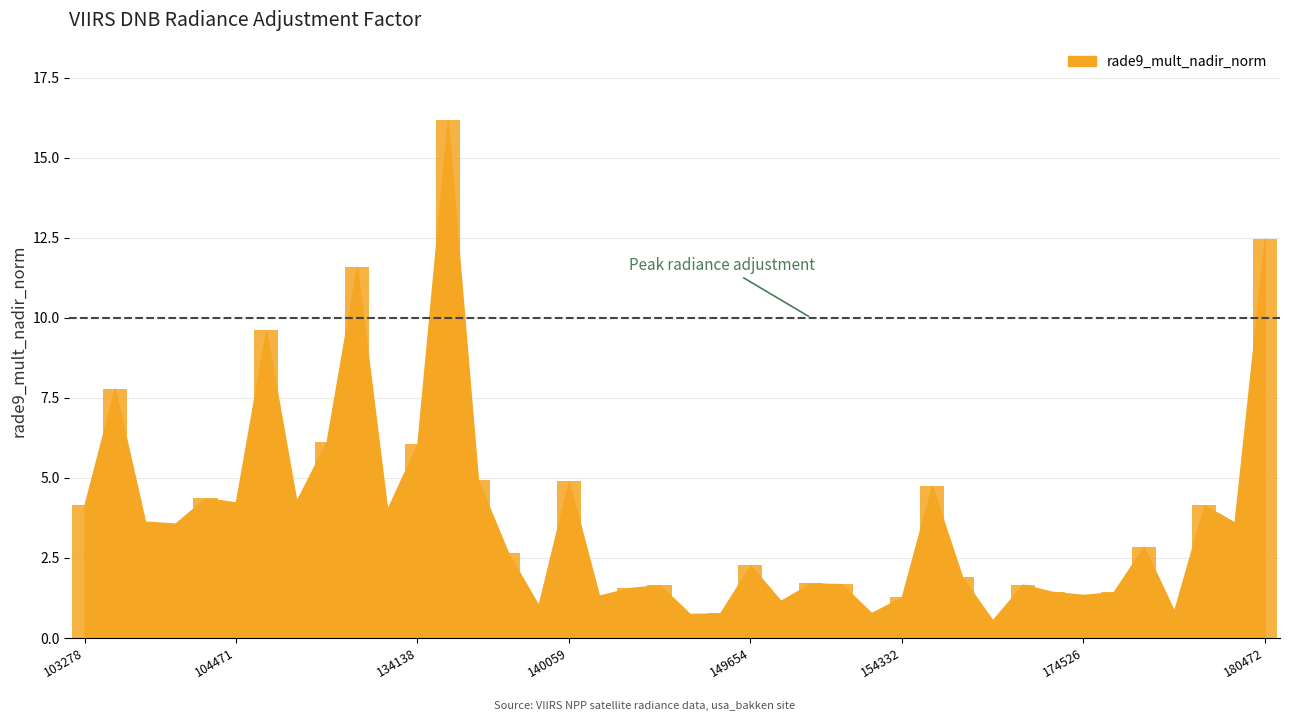

What is the difference between the maximum and second lowest values?

15.4